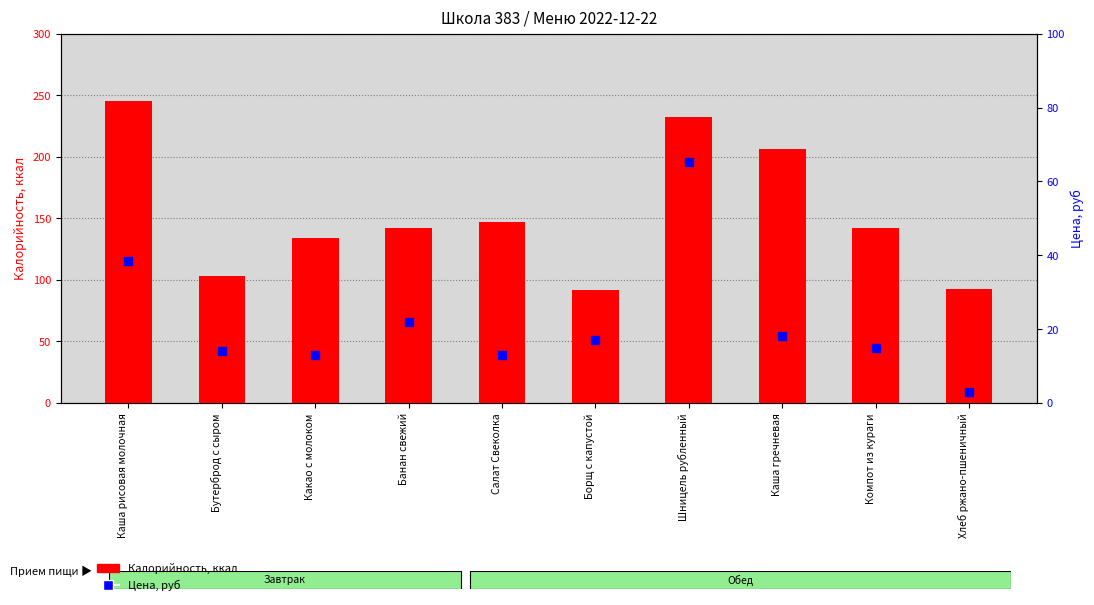

What is the total value across all series at Банан свежий?

164.0